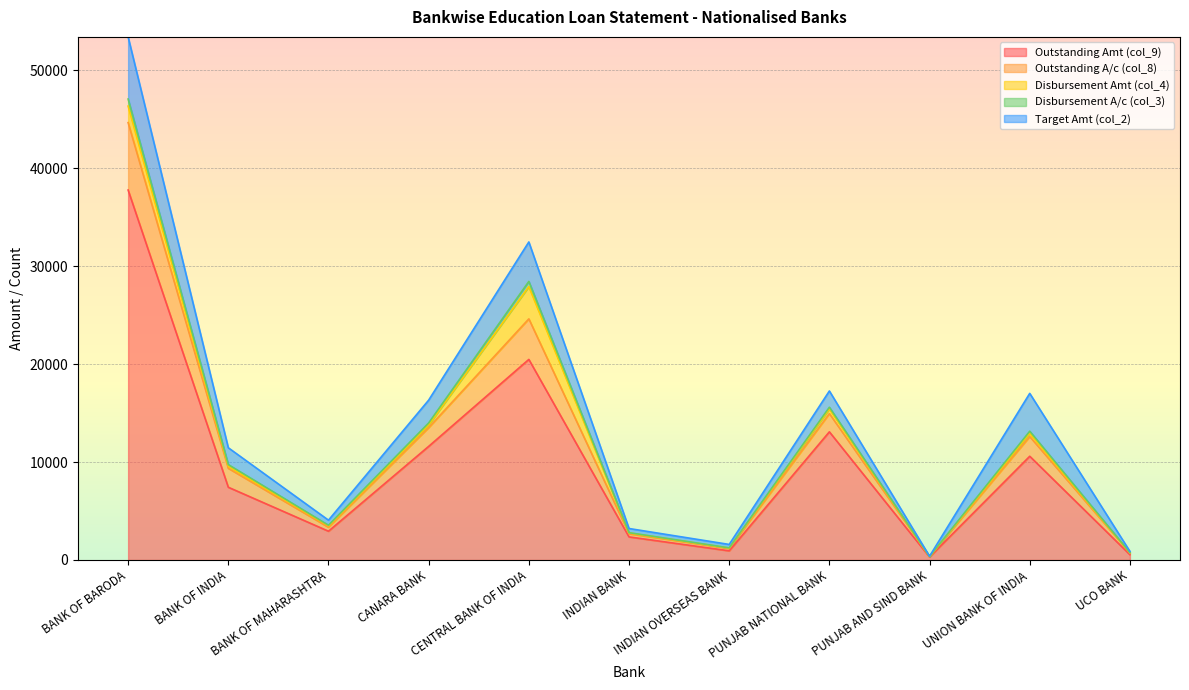

In Outstanding A/c (col_8), how many points are lower than both neighbors (excluding endpoints)?

3